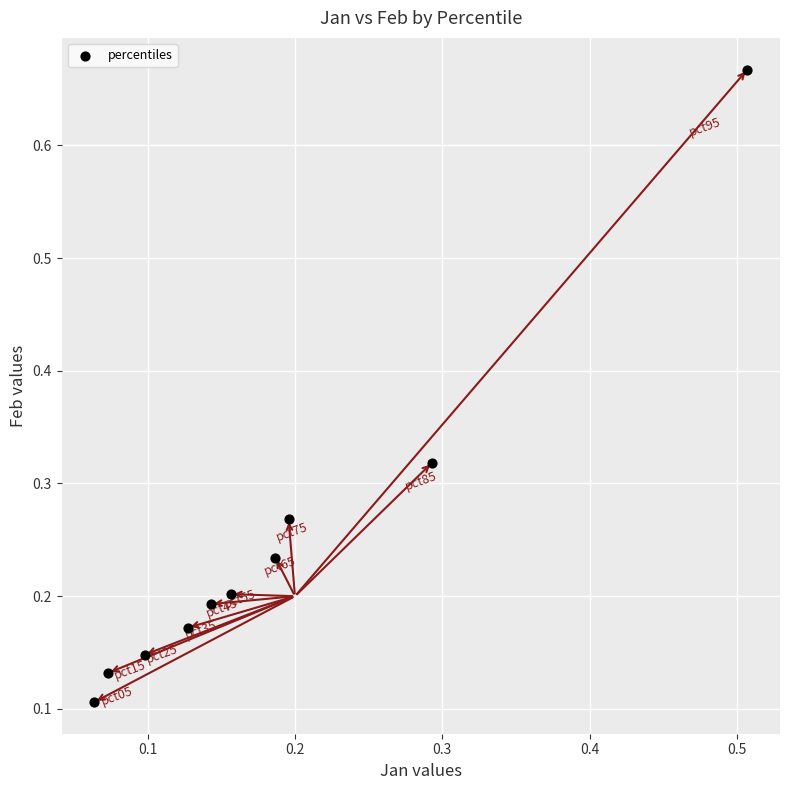

What is the range of Y values (max minus min)?

0.6